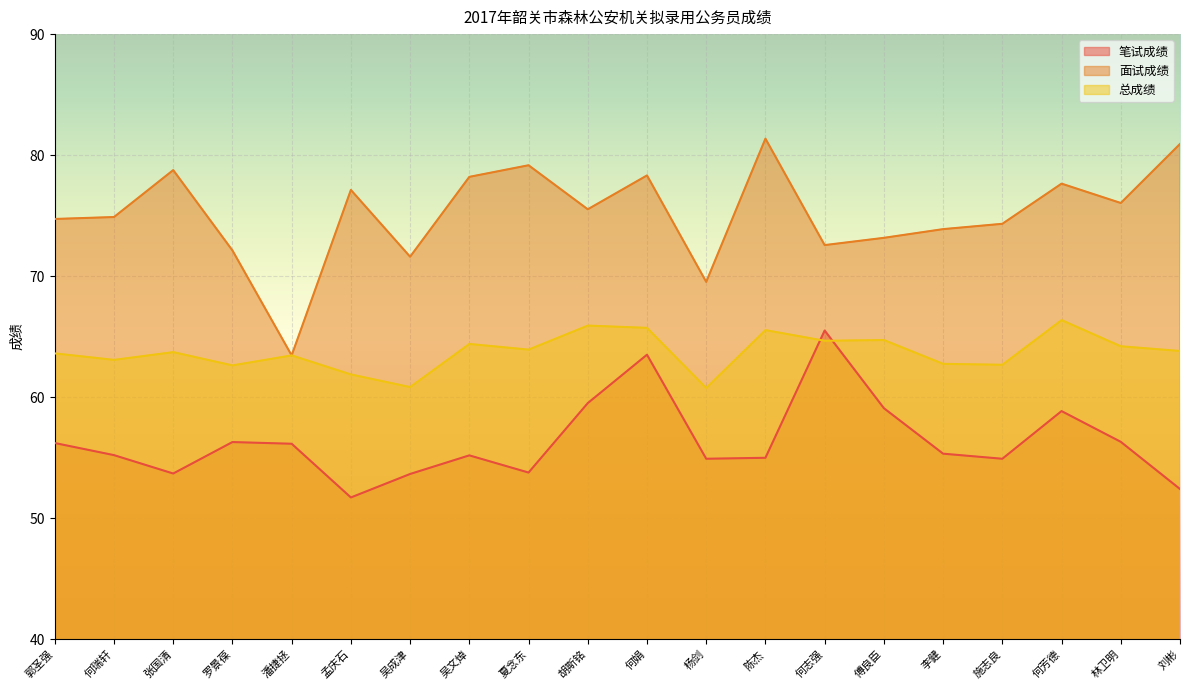

True or false: 面试成绩 and 总成绩 intersect in this chart.

False